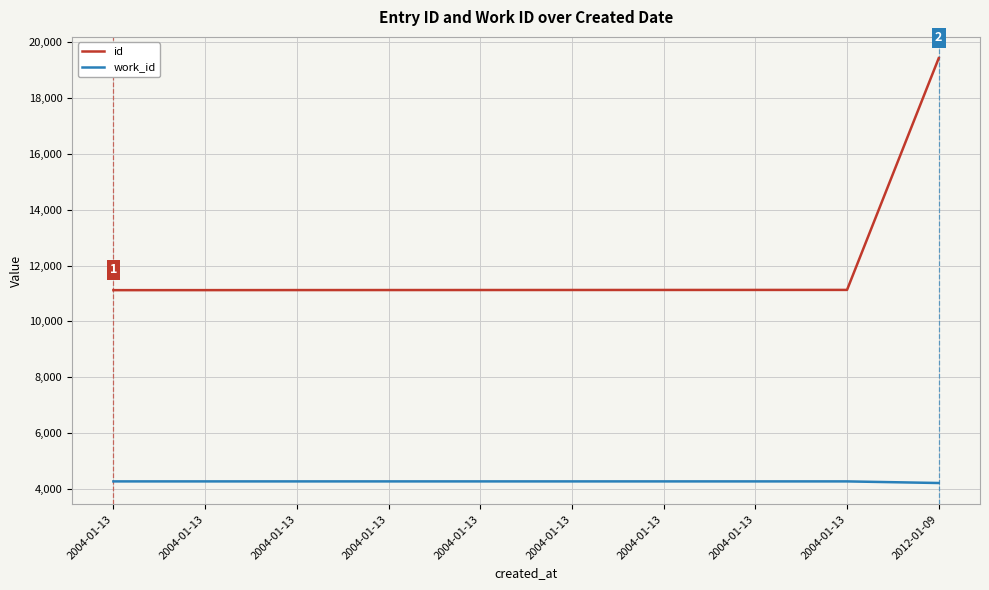

Which series has the largest range (max minus min)?

id